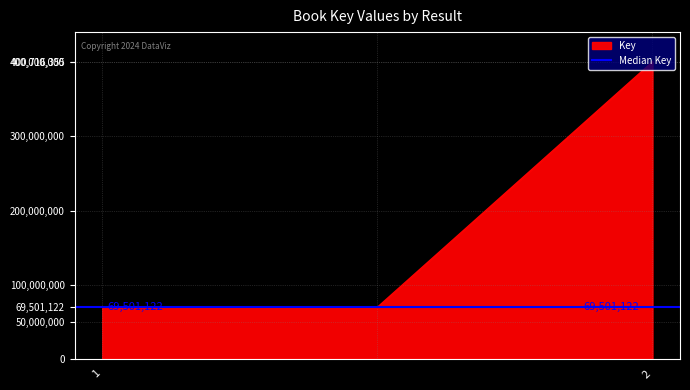

Approximately how many times larger is the value at 2 compared to ?

5.8